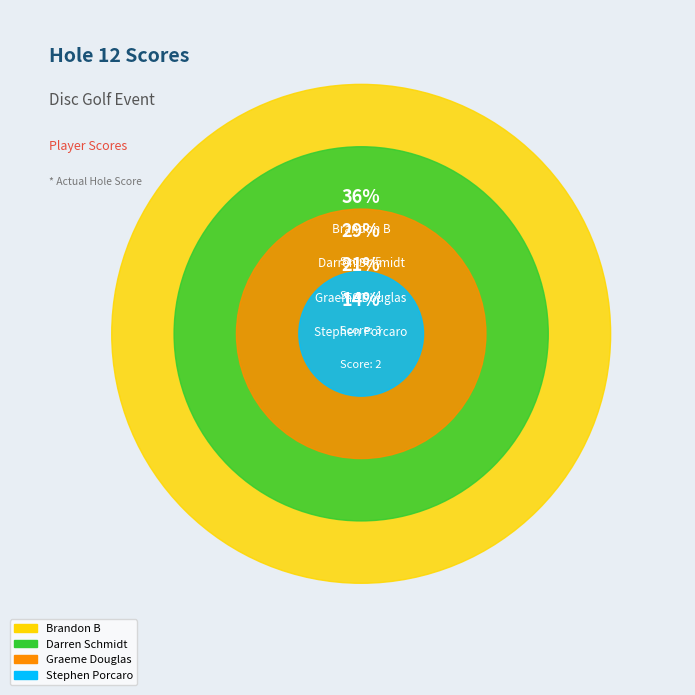

Which slice is the largest?

Brandon B